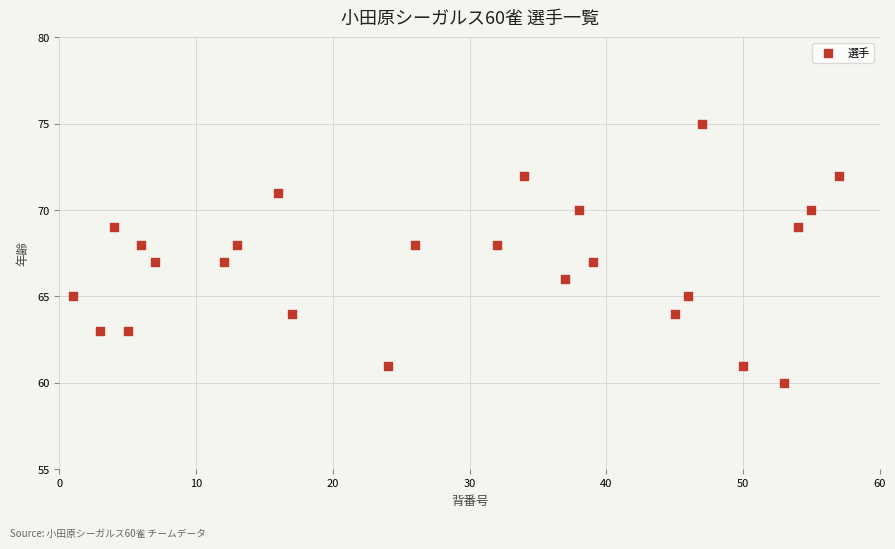

What is the range of X values (max minus min)?

56